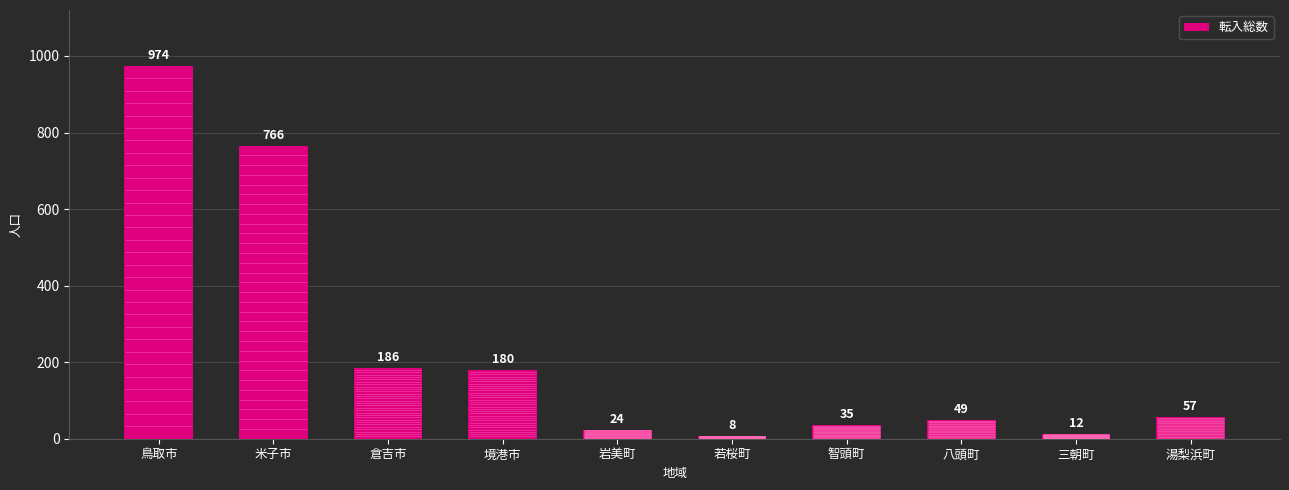

Are the bars grouped side by side (vs. stacked)?

No